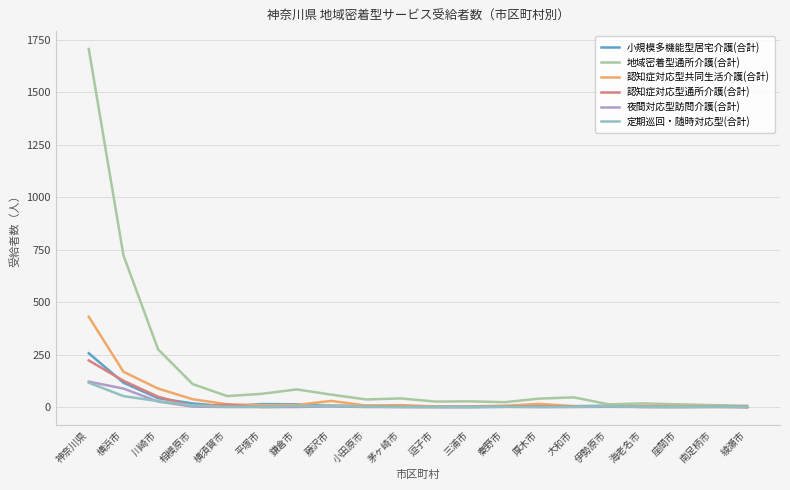

Which series has the widest spread of values?

地域密着型通所介護(合計)